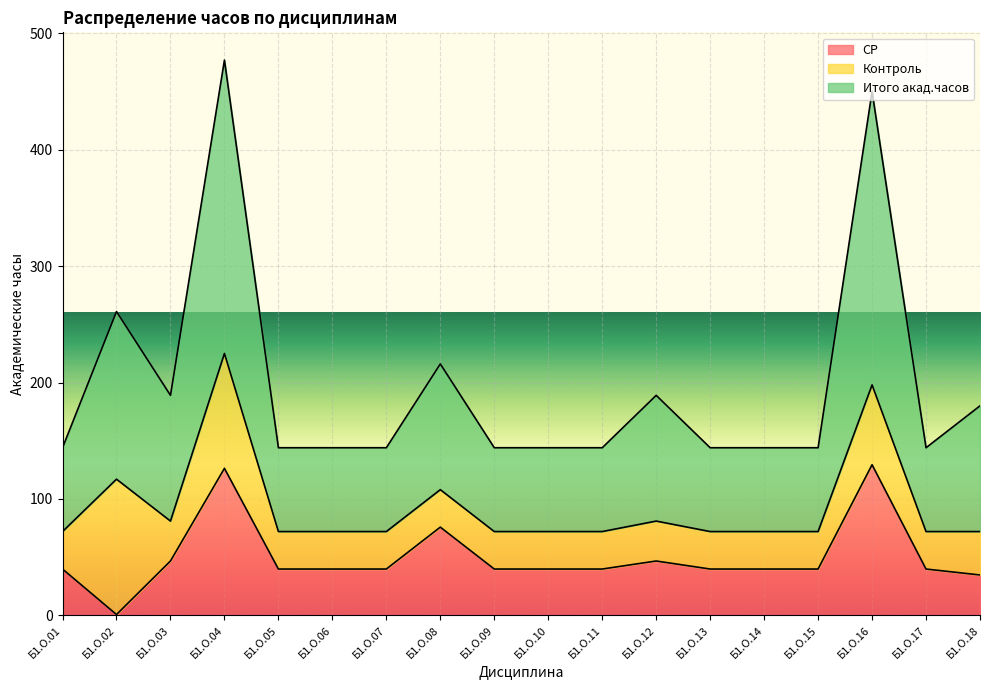

At which category is the sum across all series the highest?

Б1.О.04